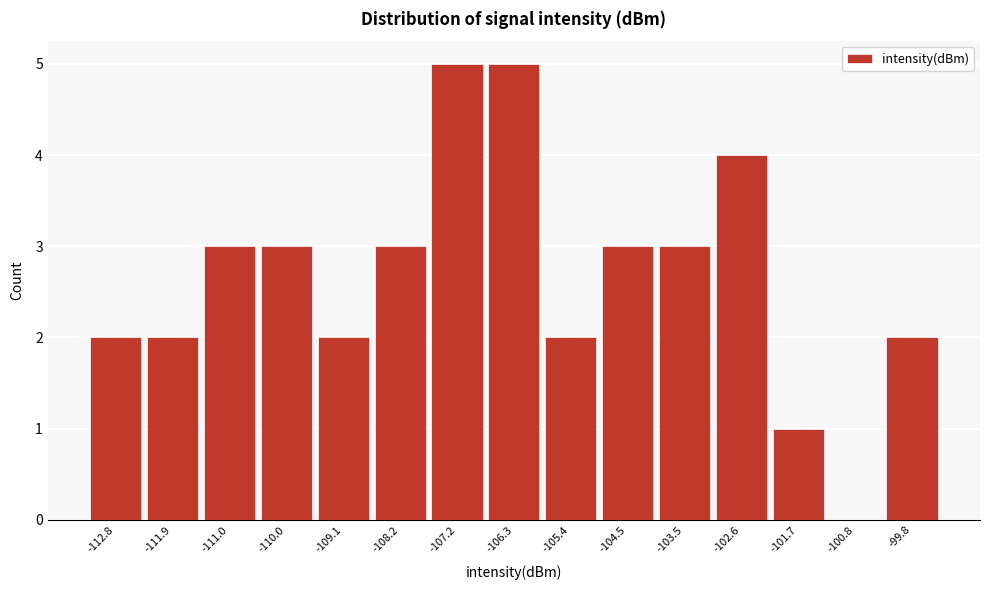

Reading right to left, list all the values displayed in this chart.

-99.8=2	-100.8=0	-101.7=1	-102.6=4	-103.5=3	-104.5=3	-105.4=2	-106.3=5	-107.2=5	-108.2=3	-109.1=2	-110.0=3	-111.0=3	-111.9=2	-112.8=2